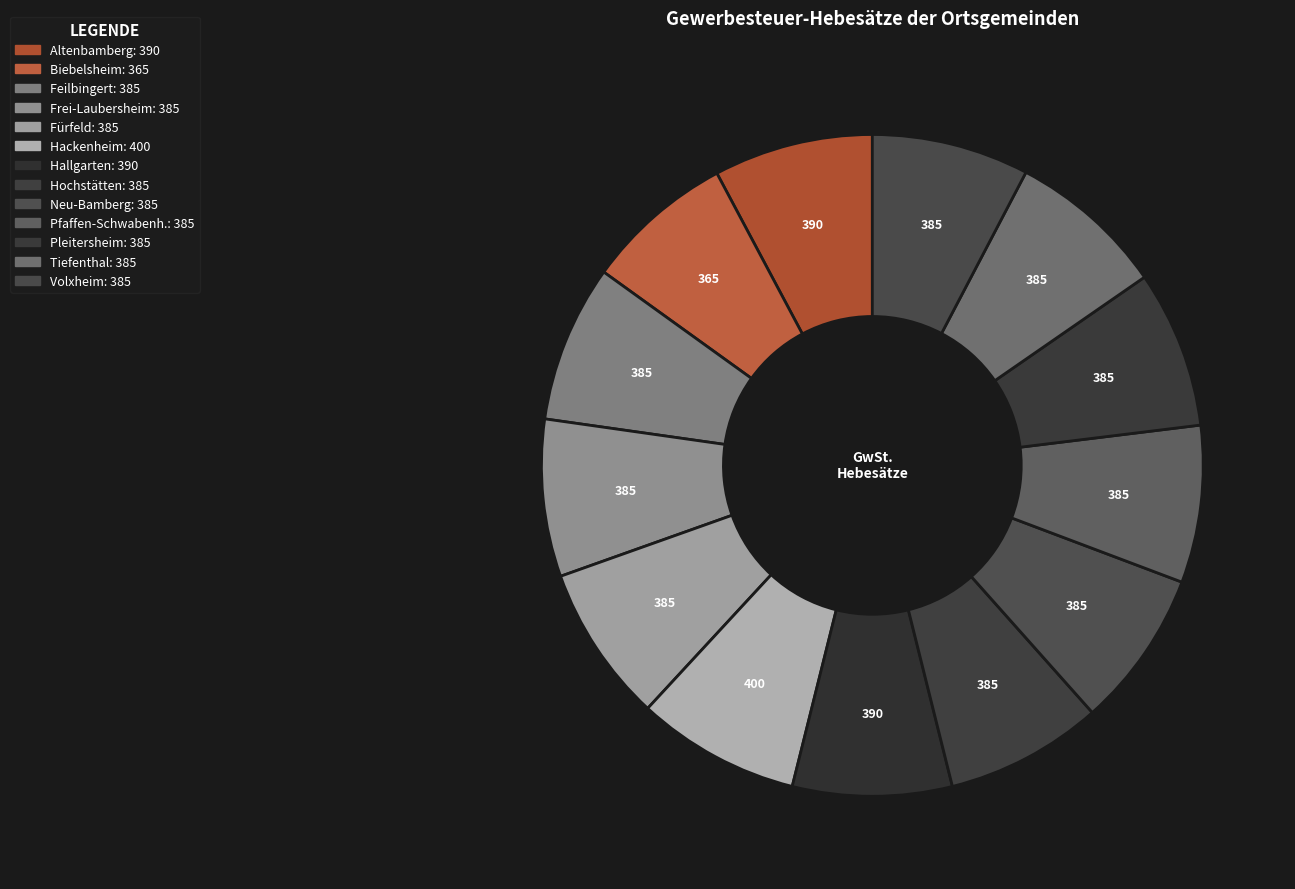

What is the total percentage of Frei-Laubersheim and Hallgarten?

15.5%